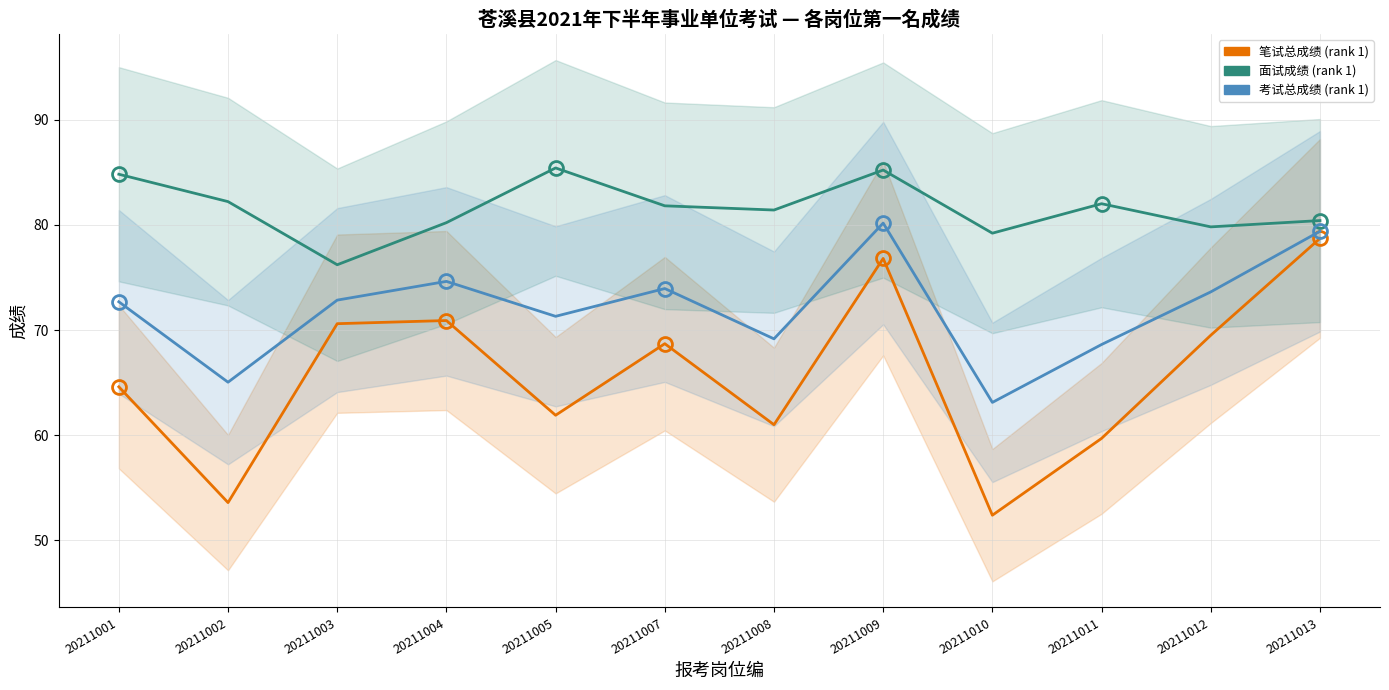

Rank the series by their maximum value, from lowest to highest.

笔试总成绩 (rank 1), 考试总成绩 (rank 1), 面试成绩 (rank 1)